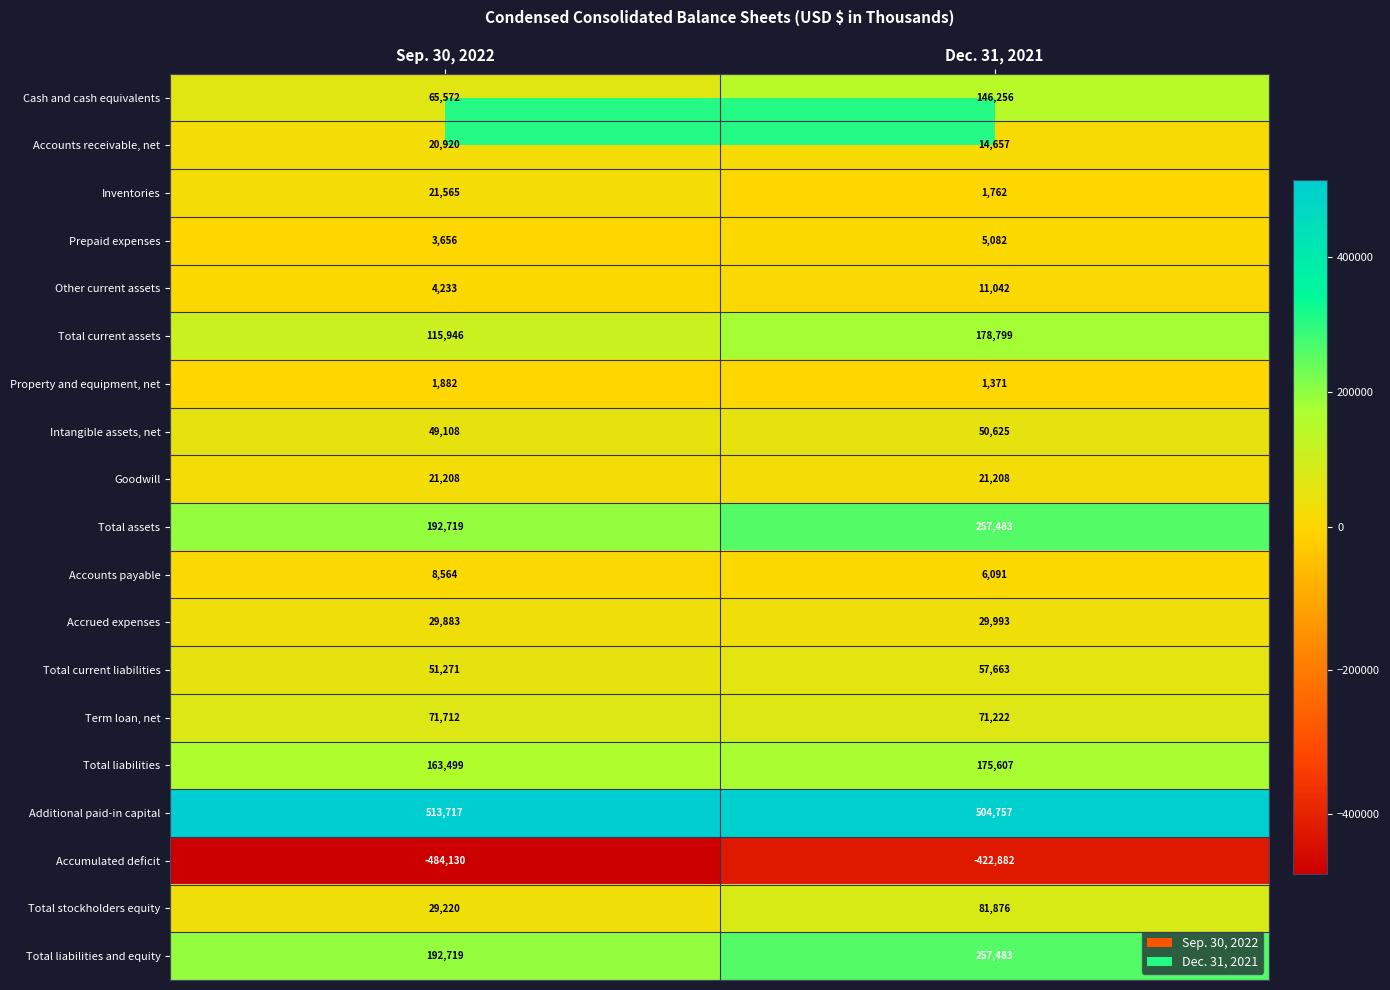

What is the difference between the highest and lowest values at Dec. 31, 2021?

927639